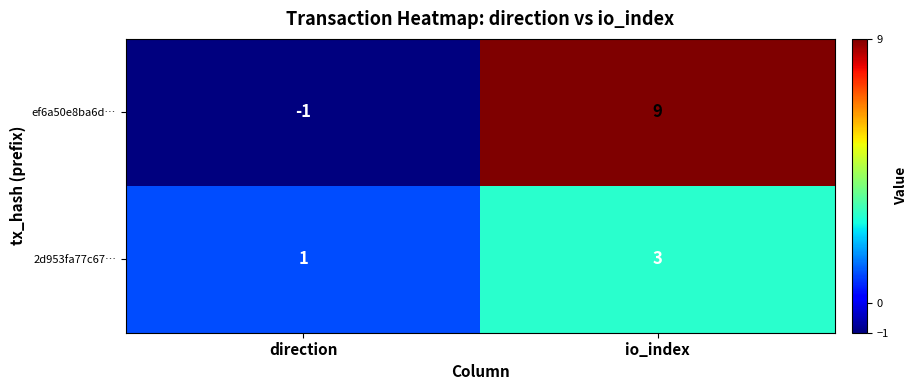

The value of ef6a50e8ba6d… at direction is -1. True or false?

True